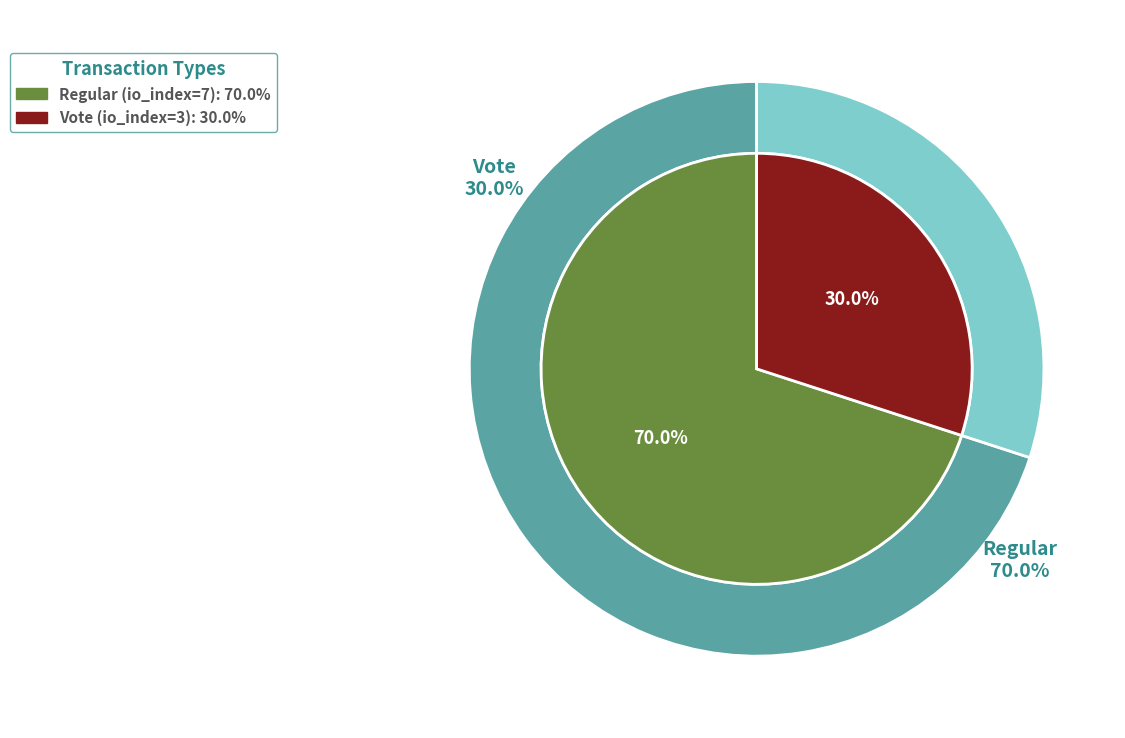

What is the majority slice?

Regular (io_index=7)